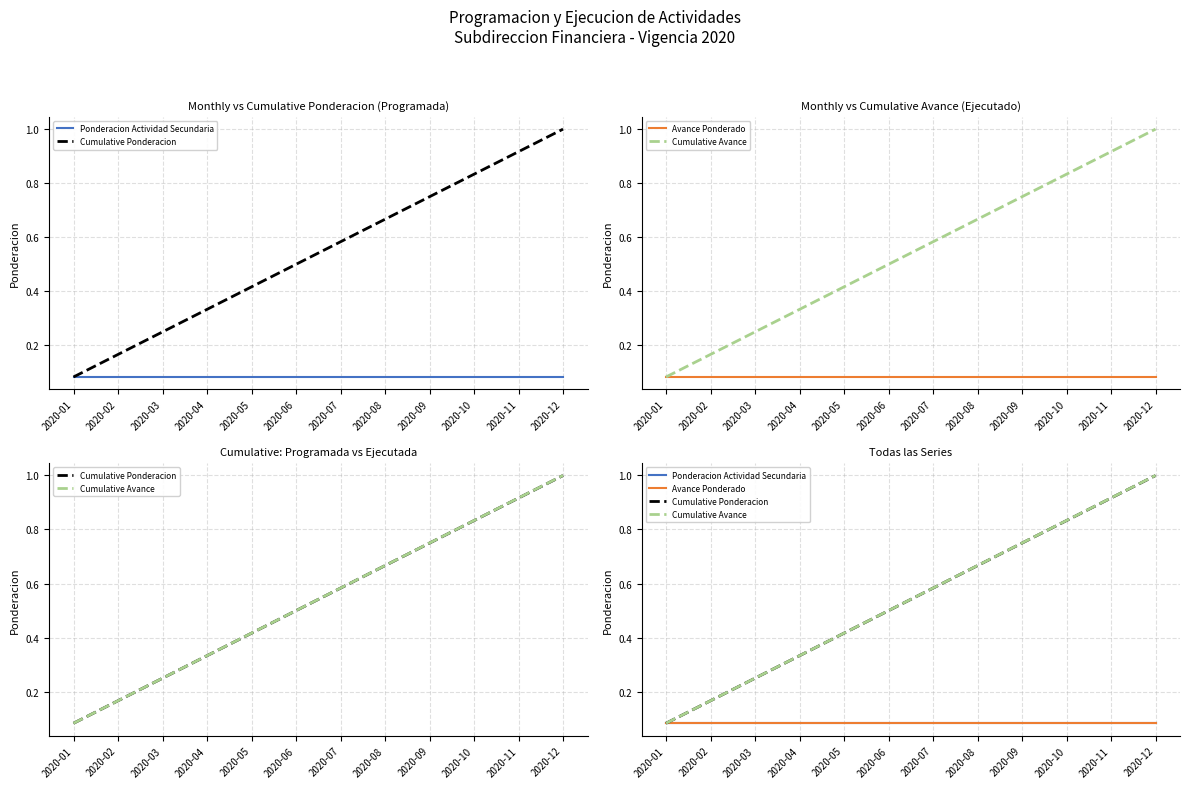

What is the total value across all series at 2020-10?

1.8